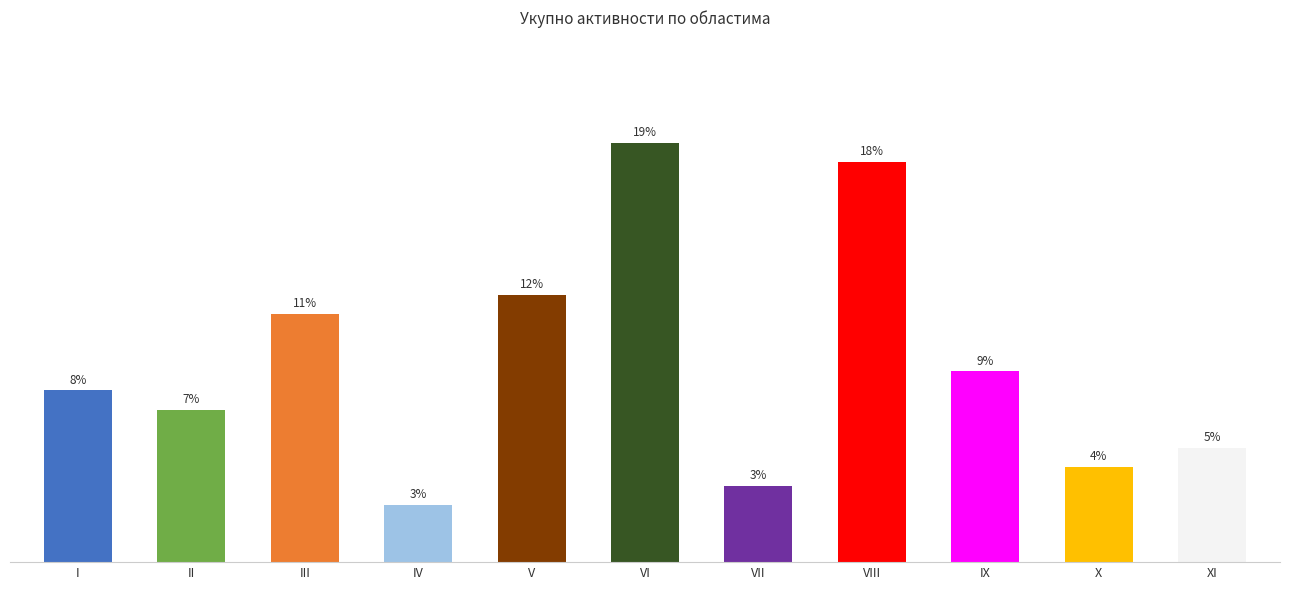

At which label is the value closest to 12?

III